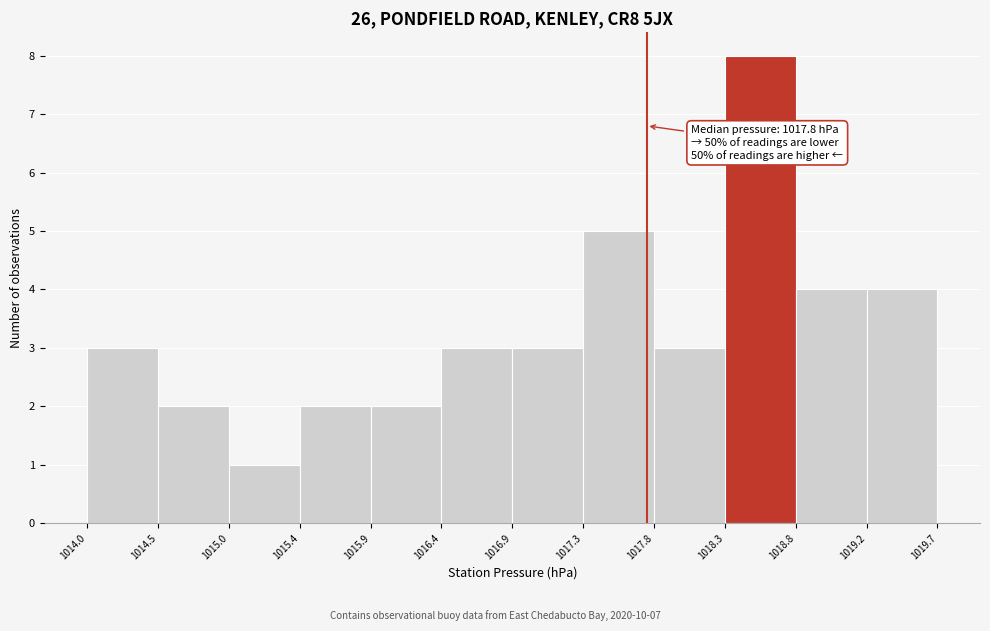

Which range on the x-axis has the tallest bar?

1018.3 to 1018.8